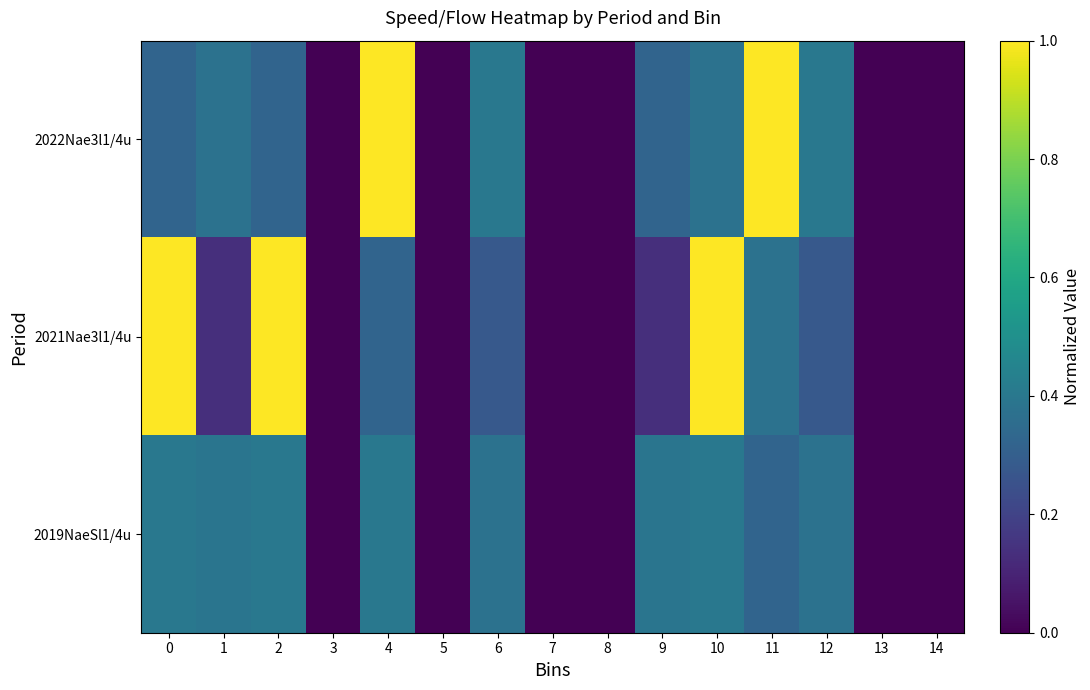

List the series in order of their peak value, highest first.

2022Nae3l1/4u, 2021Nae3l1/4u, 2019NaeSl1/4u